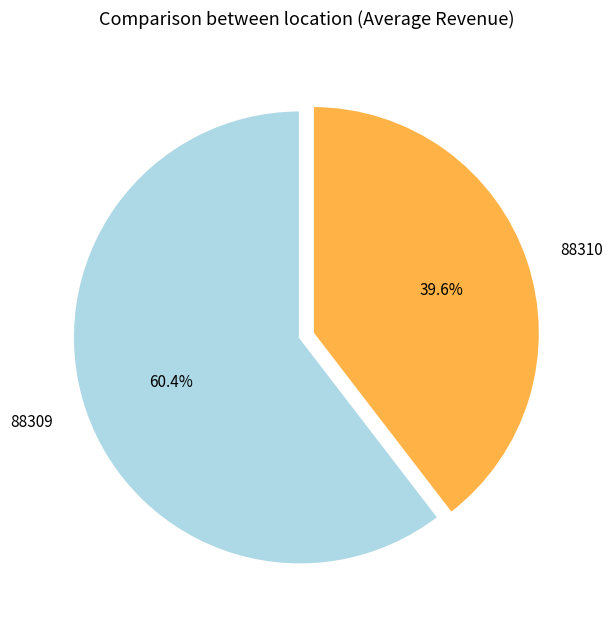

To the nearest percent, what is the average slice percentage?

50%